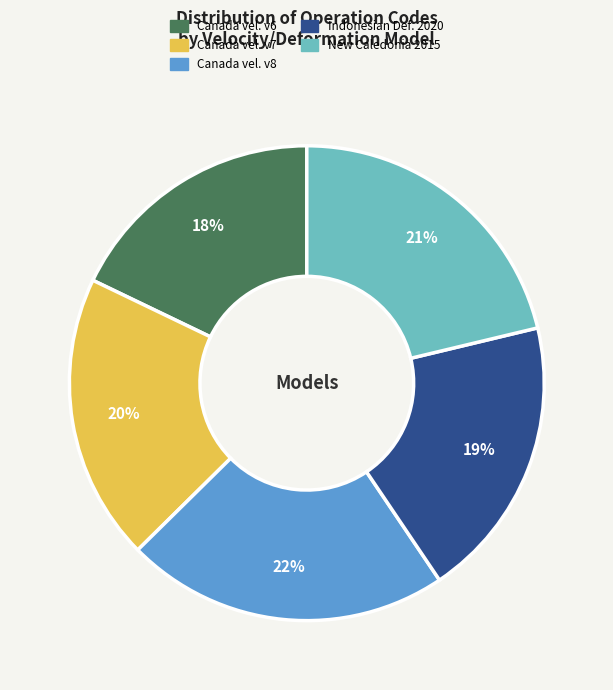

Is there any slice that represents more than half of the pie?

No